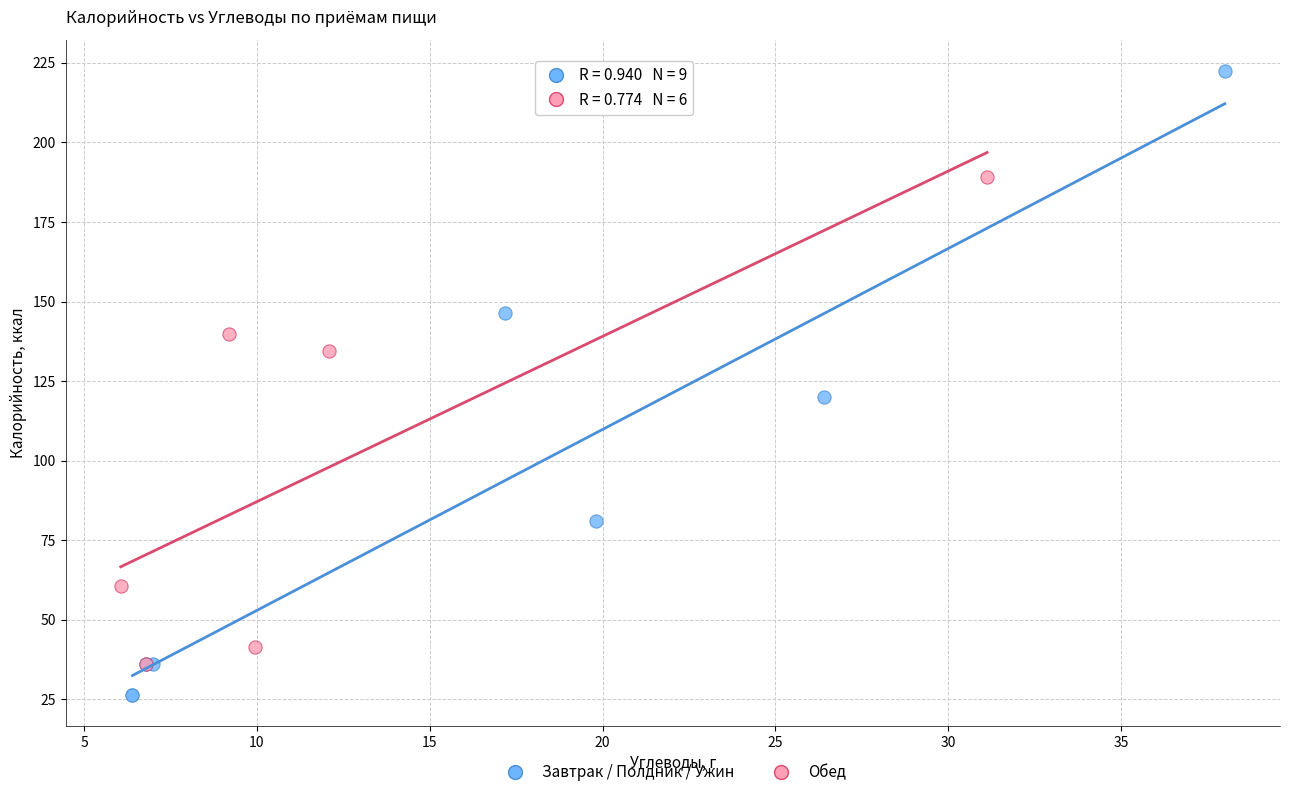

Which series contains the highest Y value?

Завтрак / Полдник / Ужин